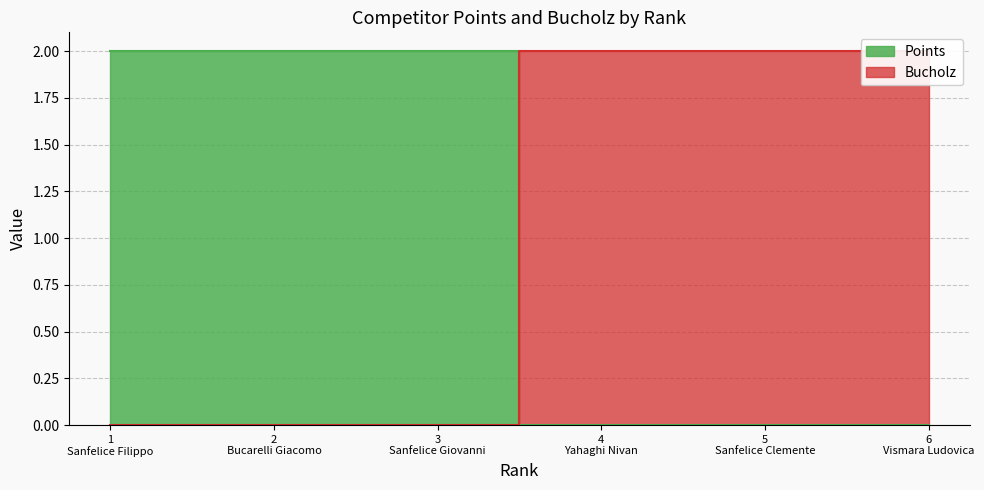

Reading right to left, what are all the values shown in this chart?

Points: 0	0	0	2	2	2
Bucholz: 2	2	2	0	0	0